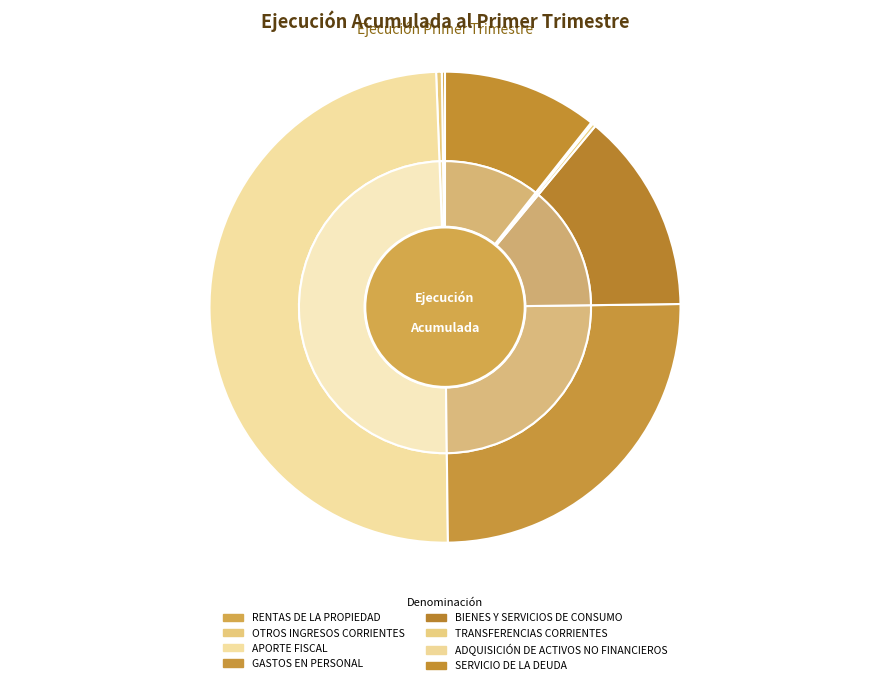

Count the number of slices in the pie.

8